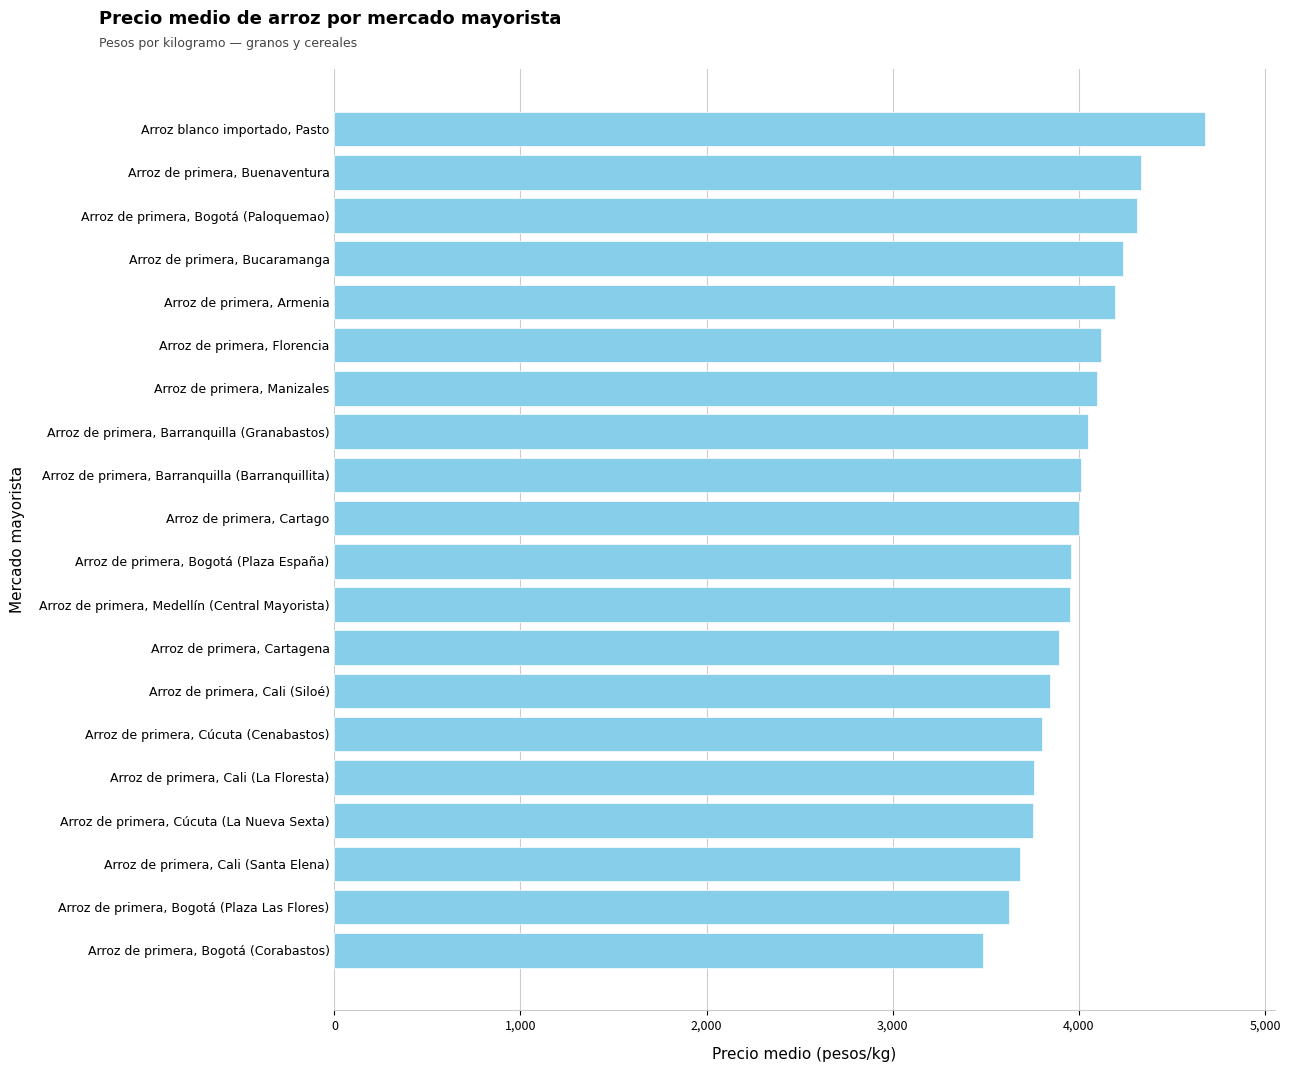

Are the bars horizontal?

Yes